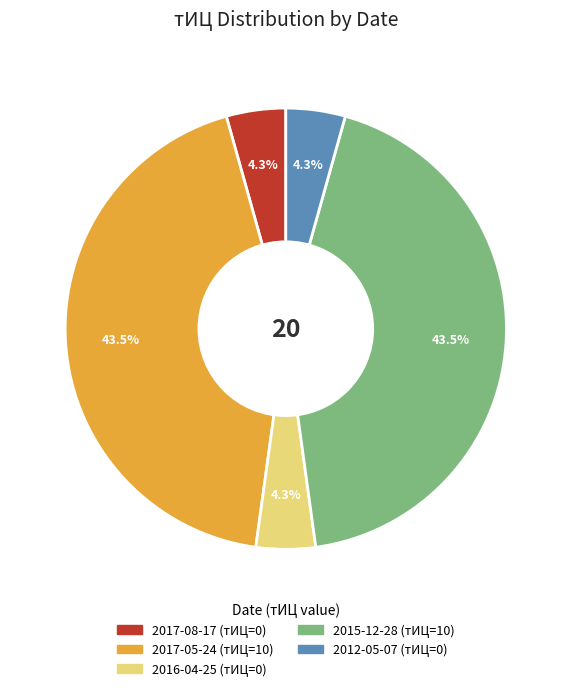

Is there any slice that represents more than half of the pie?

No